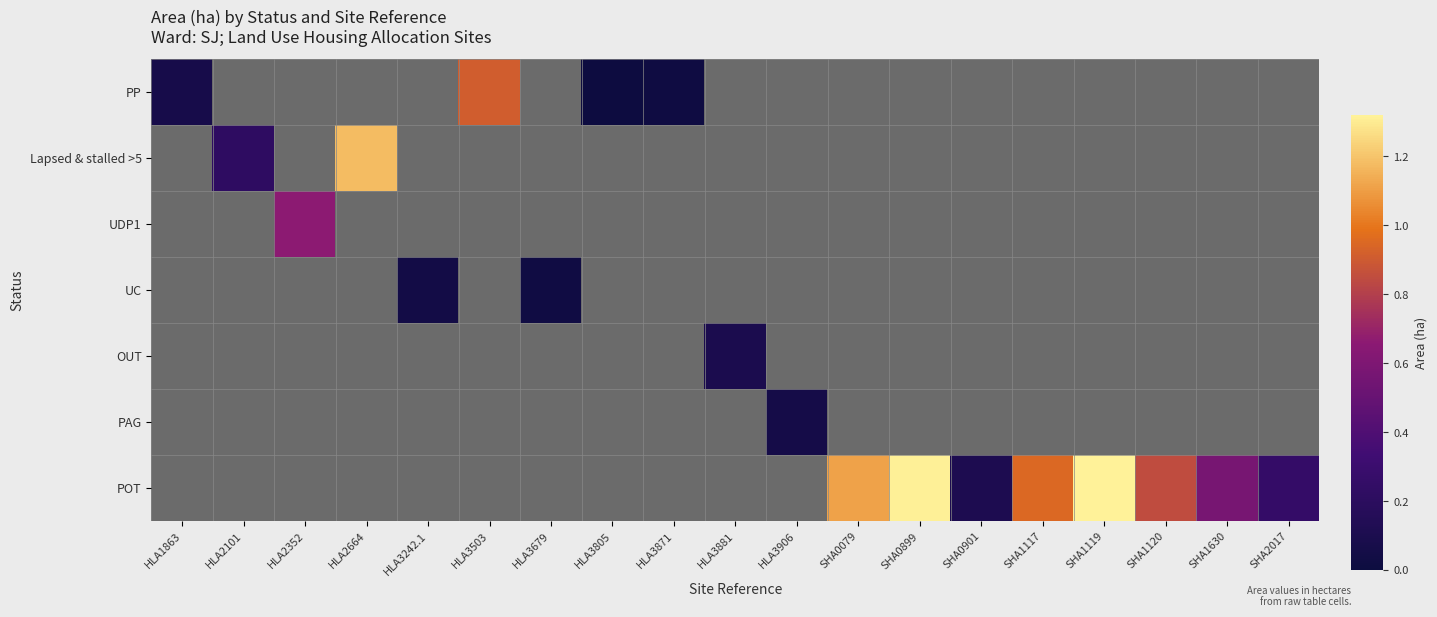

At how many categories does at least one series exceed 0?

19